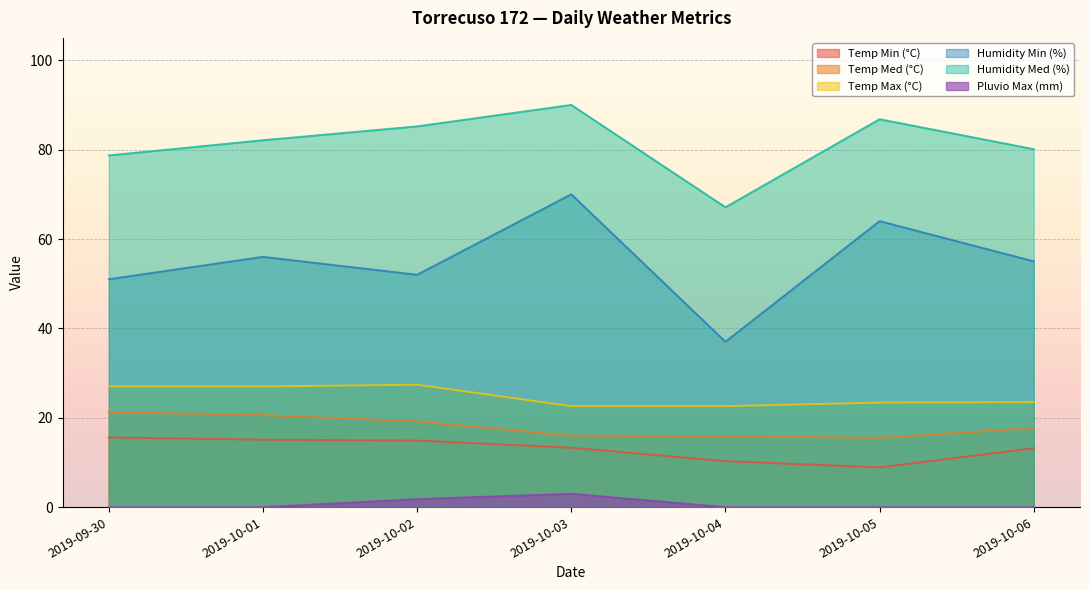

What position from the left is 2019-10-05?

6